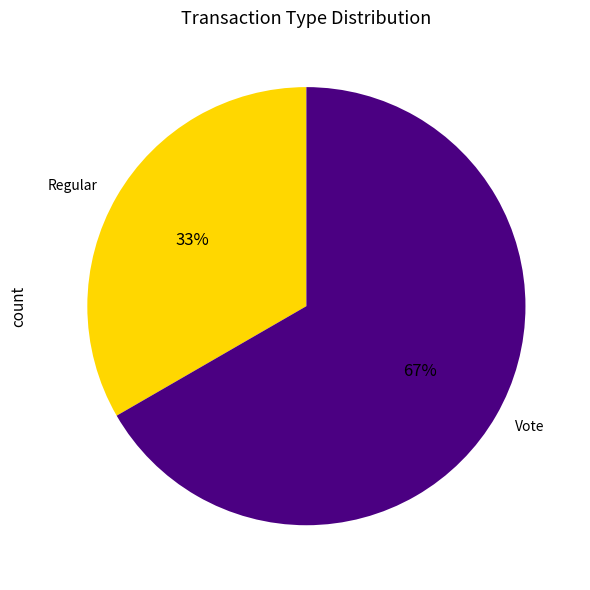

Approximately how many times larger is the value at Vote compared to Regular?

2.0